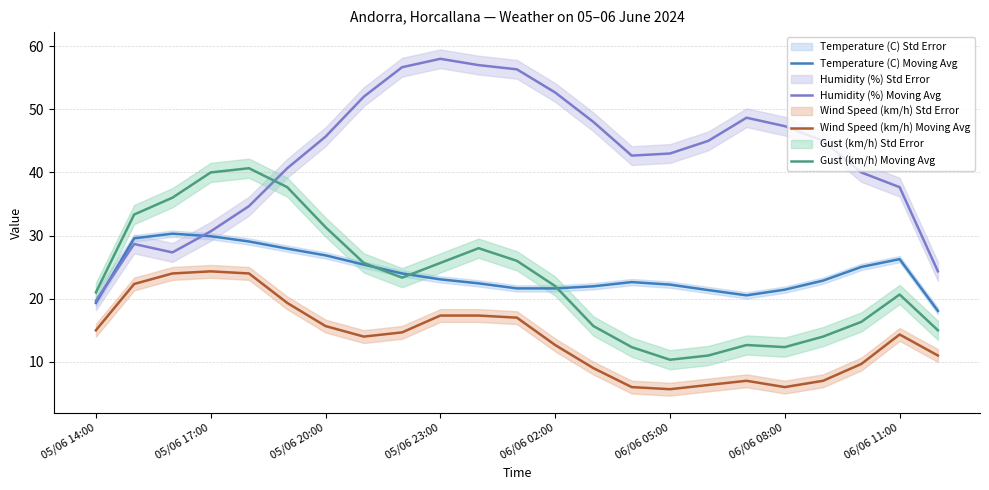

Is it true that Wind Speed (km/h) Moving Avg equals 8.4 at 10?

False